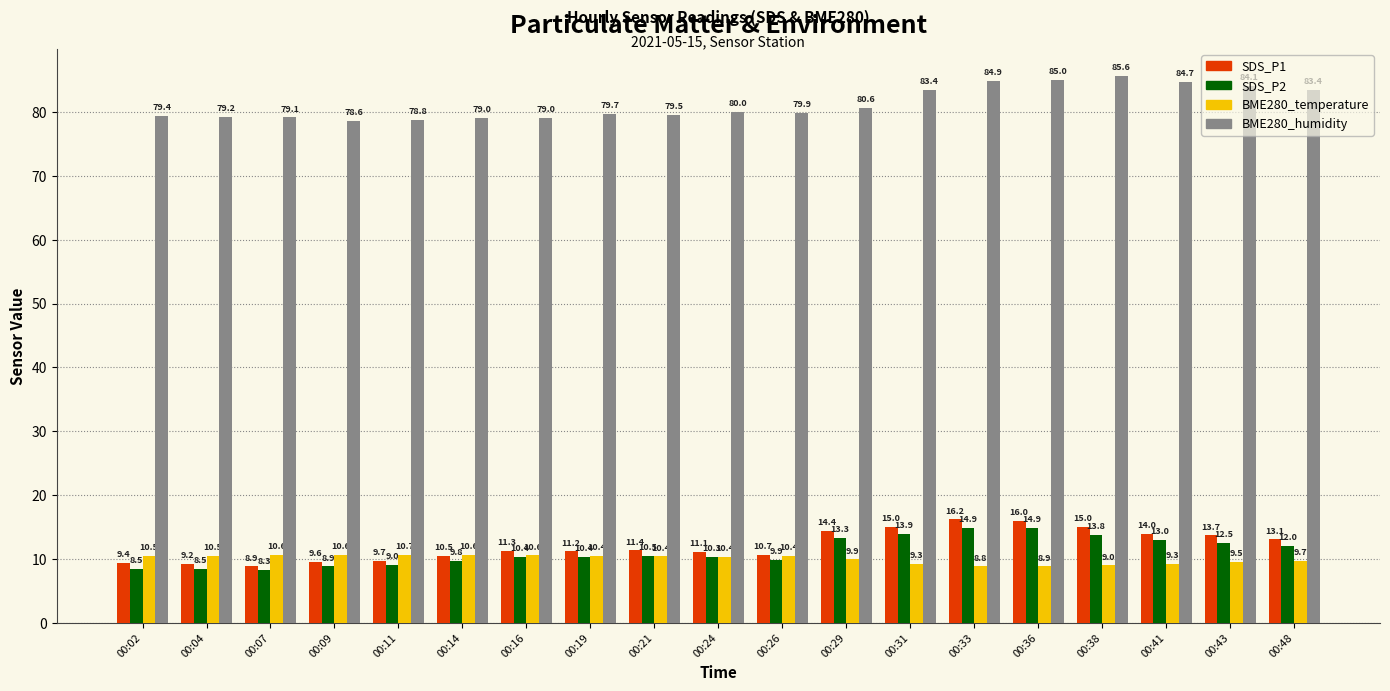

What is the difference between the highest and lowest values at 00:31?

74.1